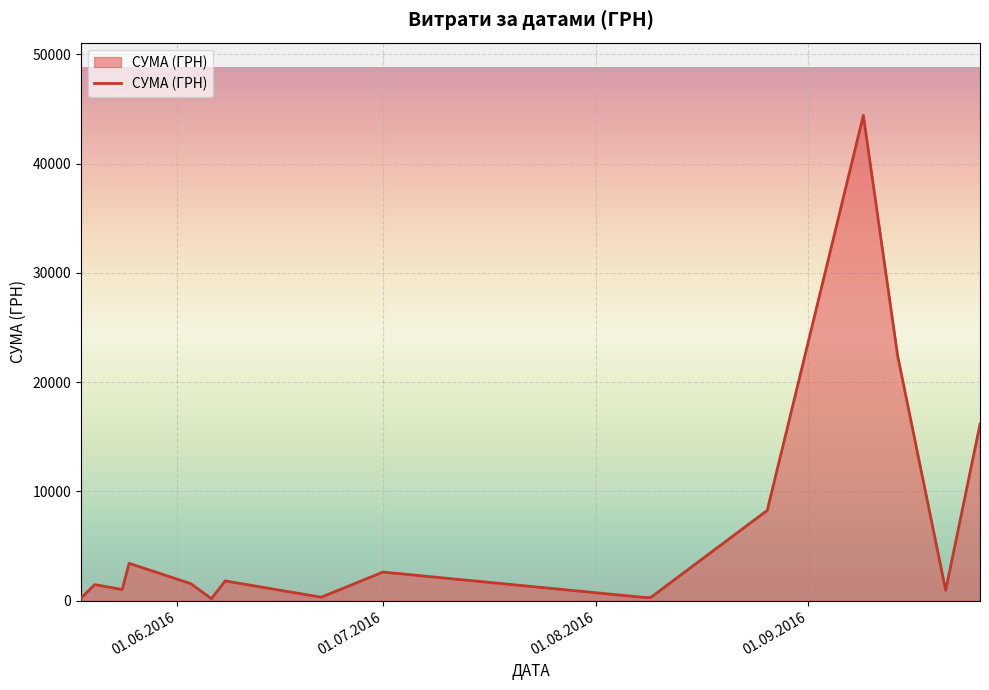

What is the difference between the maximum and minimum values?

44214.2